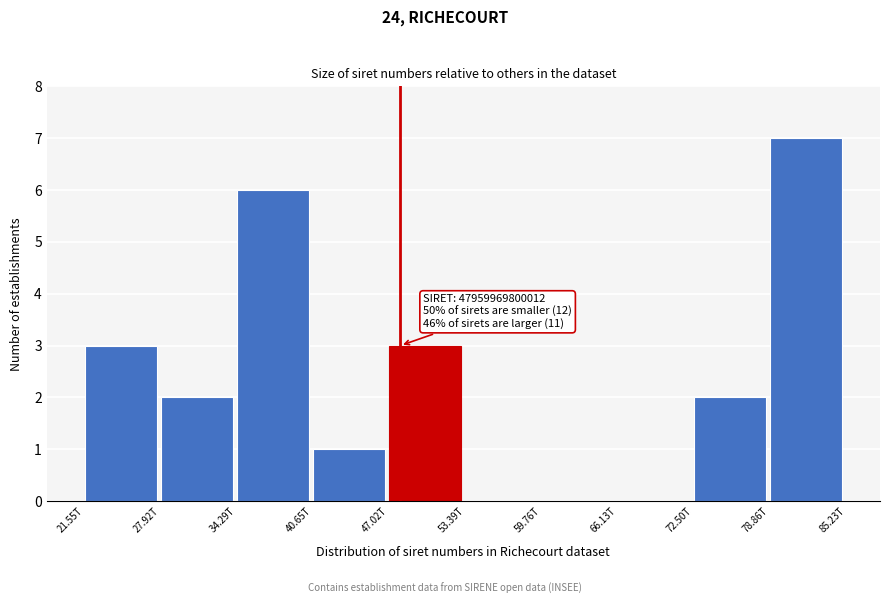

Reading right to left, what are all the values shown in this chart?

78.86T=7	72.50T=2	66.13T=0	59.76T=0	53.39T=0	47.02T=3	40.65T=1	34.29T=6	27.92T=2	21.55T=3